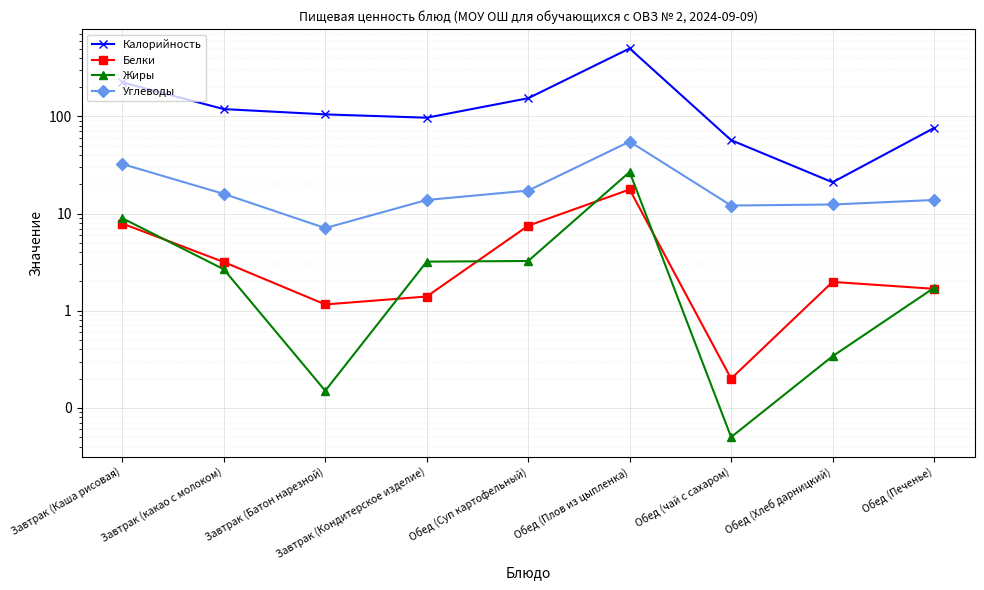

At which category does the chart reach its peak across all series?

Обед (Плов из цыпленка)